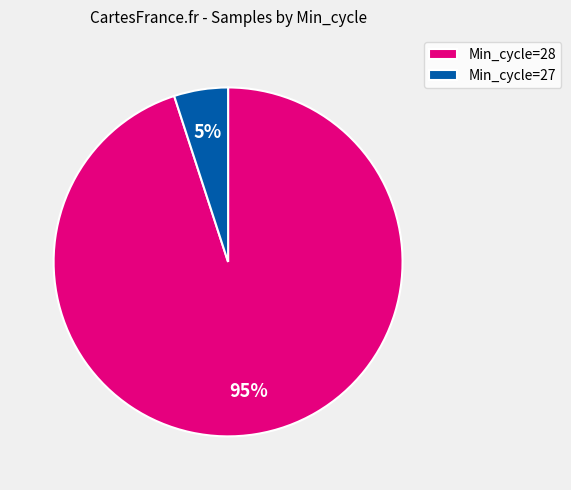

Between Min_cycle=28 and Min_cycle=27, which is larger?

Min_cycle=28